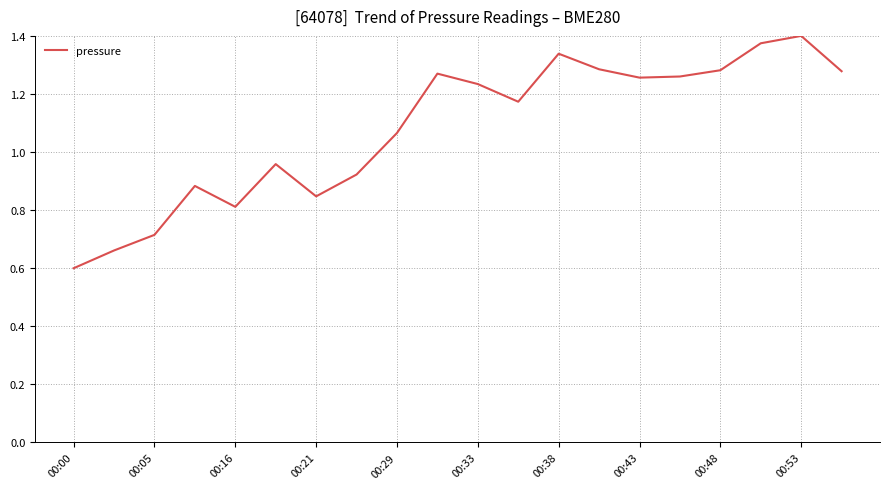

How many lines are shown in the chart?

1